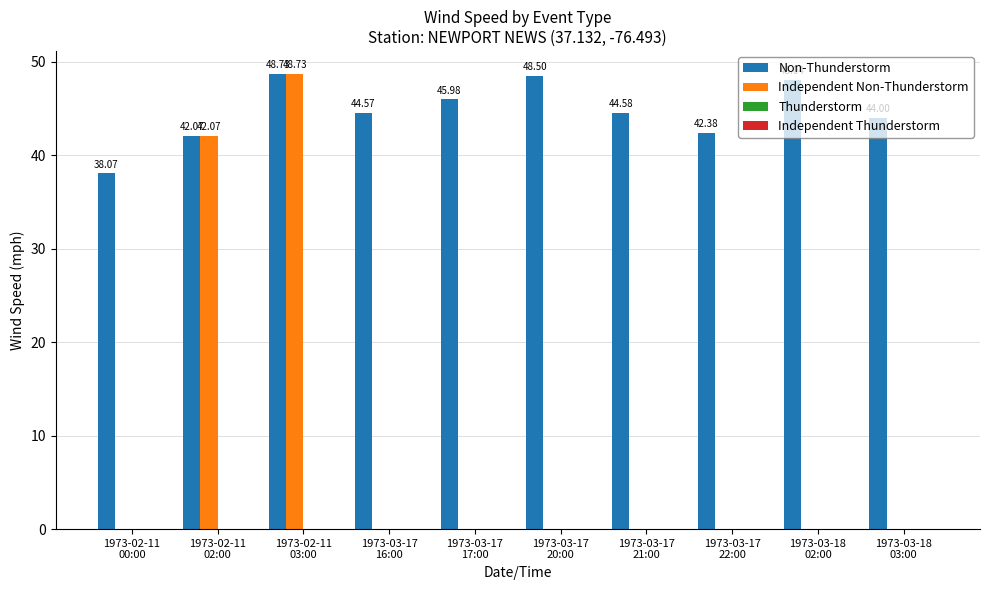

Where is Independent Non-Thunderstorm nearest to the value 24?

1973-02-11
02:00